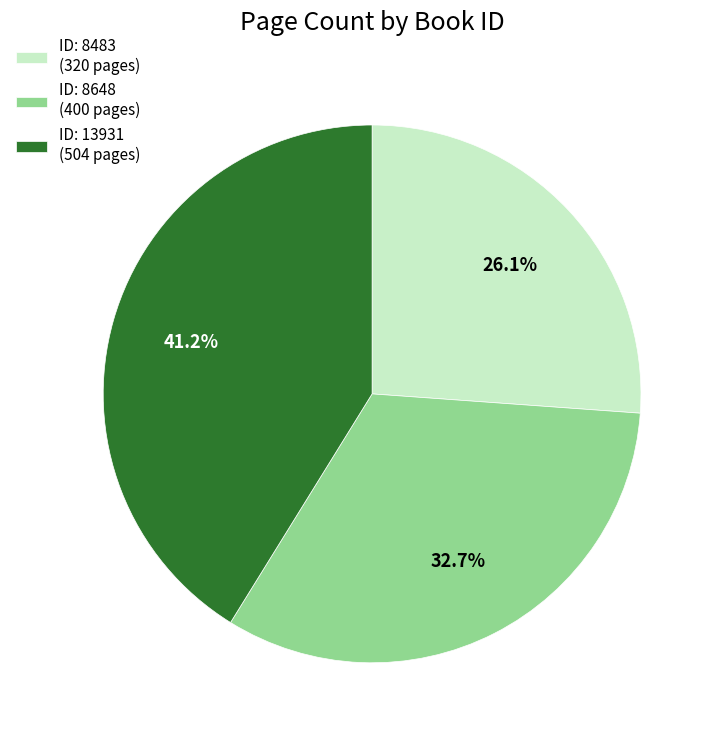

What is the total percentage of ID: 13931 (504 pages) and ID: 8648 (400 pages)?

73.9%